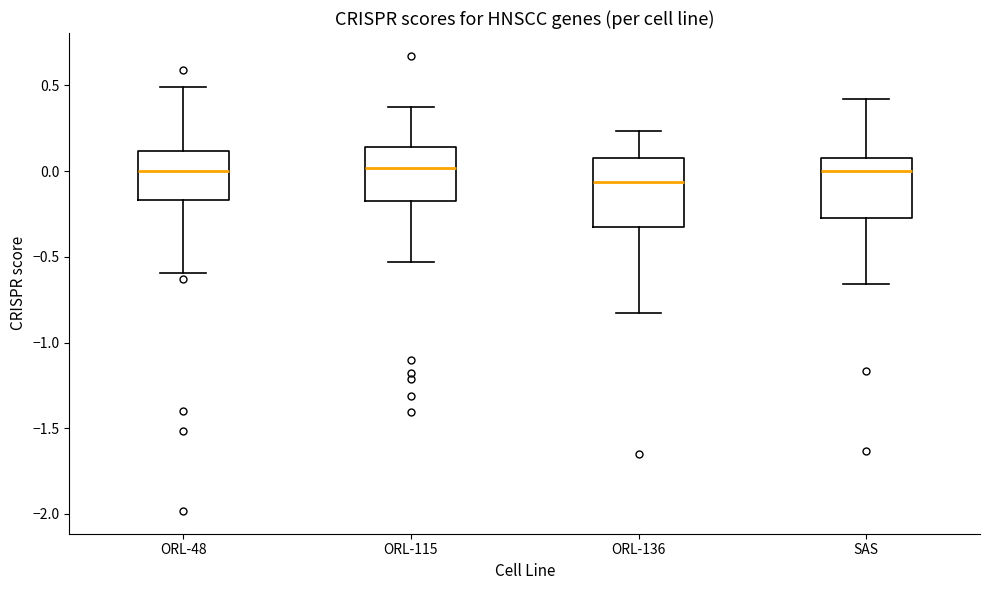

Reading left to right, transcribe this box plot: for each box, give where its median line is, the range the box spans, and where its two whiskers end, as read against the y-axis. The values are not printed on the chart, so give them approximately, as read against the axis.

ORL-48: median 0.00, box -0.15 to 0.10, whiskers -0.60 to 0.50
ORL-115: median 0.00, box -0.20 to 0.15, whiskers -0.55 to 0.35
ORL-136: median -0.05, box -0.35 to 0.10, whiskers -0.85 to 0.25
SAS: median 0.00, box -0.25 to 0.10, whiskers -0.65 to 0.40